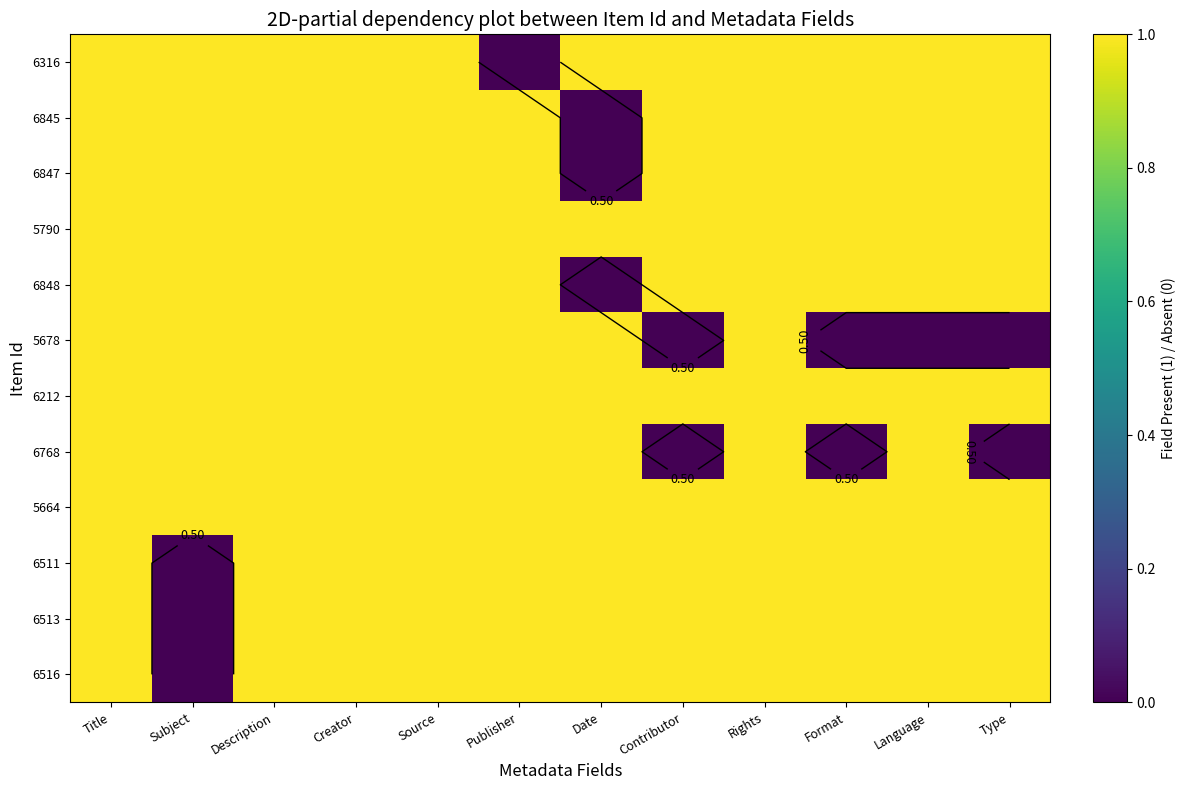

How many values in 5678 are above zero?

8